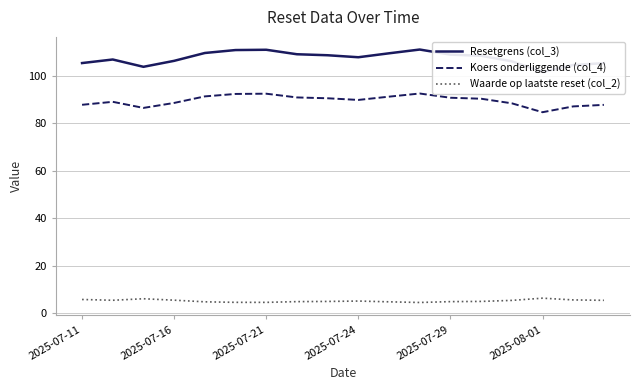

Reading left to right, what are all the values shown in this chart?

Resetgrens (col_3): 105.2	106.7	103.7	106.2	109.5	110.7	110.8	108.9	108.5	107.7	109.3	110.9	108.8	108.3	106.0	101.5	104.4	105.2
Koers onderliggende (col_4): 87.7	88.9	86.4	88.5	91.2	92.2	92.3	90.8	90.4	89.7	91.1	92.4	90.7	90.2	88.3	84.6	87.0	87.7
Waarde op laatste reset (col_2): 5.8	5.5	6.2	5.6	4.9	4.7	4.6	5.0	5.0	5.2	4.9	4.6	5.0	5.0	5.5	6.4	5.7	5.5